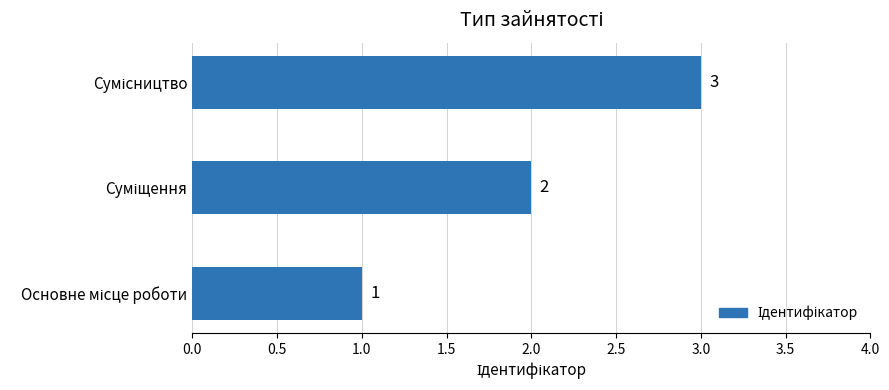

How many values are between 1 and 3?

3